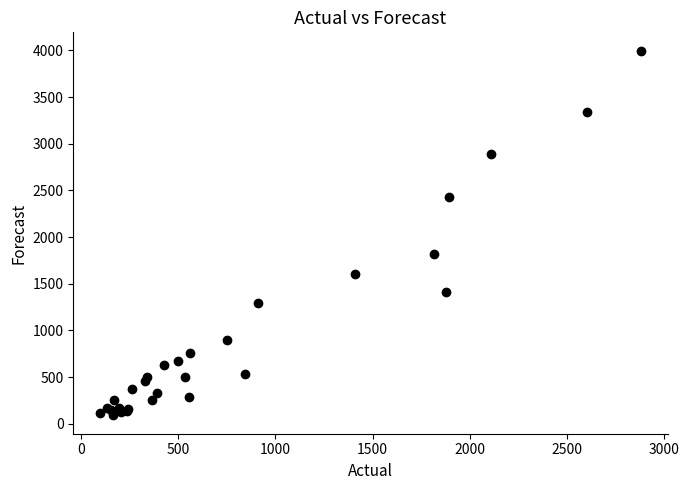

What Y value in the scatter plot is closest to 2044?

1820